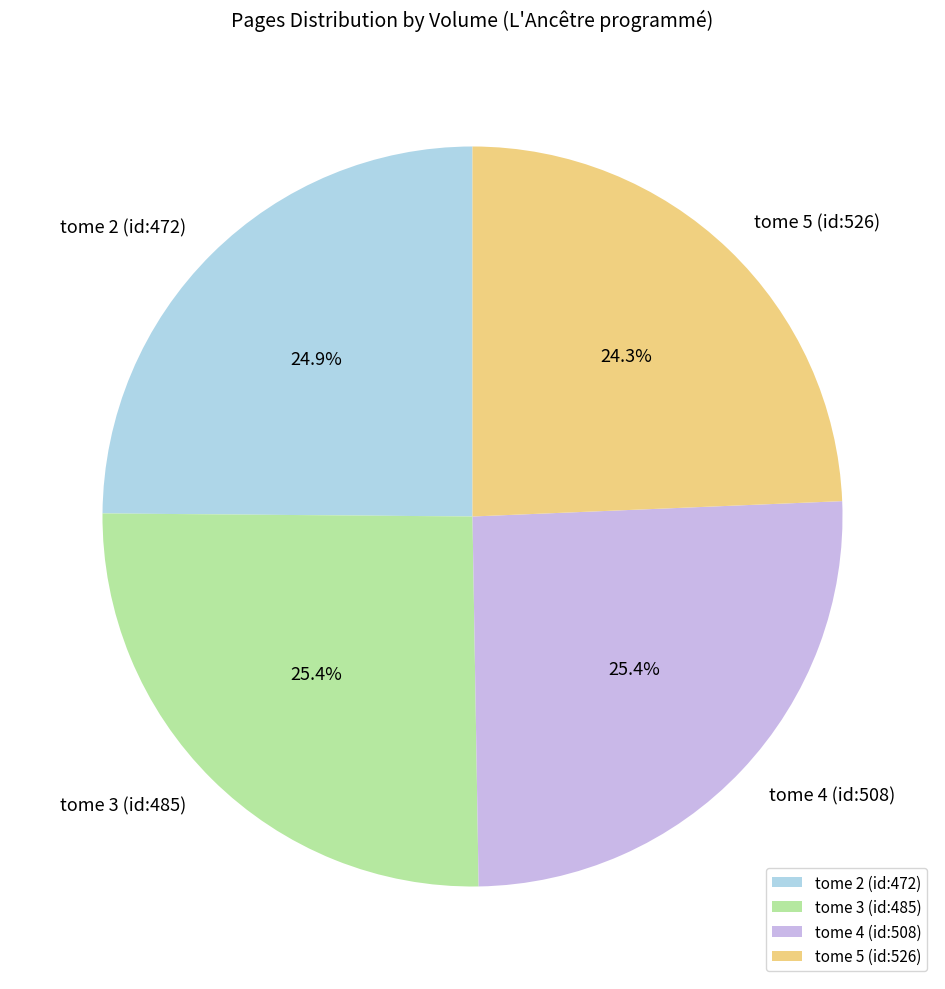

Which slice is the smallest?

tome 5 (id:526)